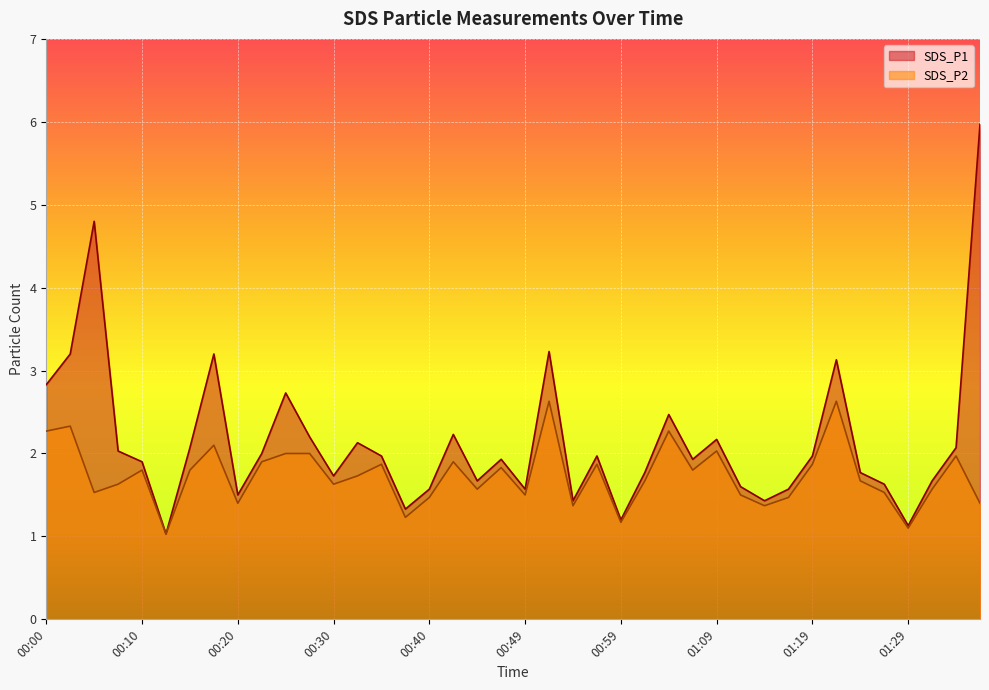

At which category does SDS_P1 reach its first local peak?

00:05